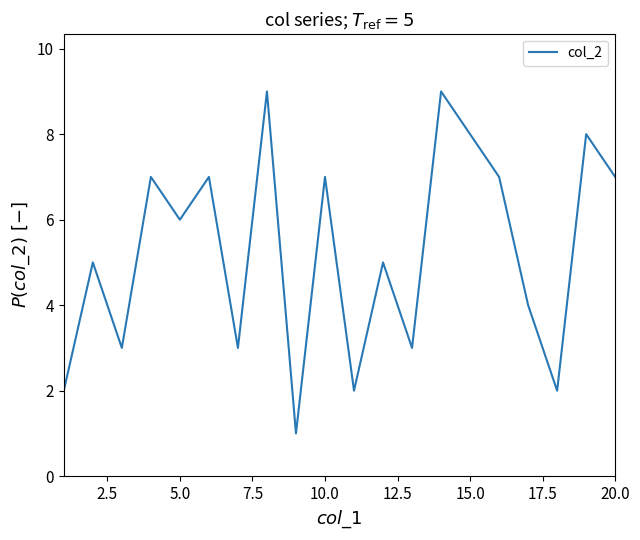

What is the difference between the maximum and minimum values?

8